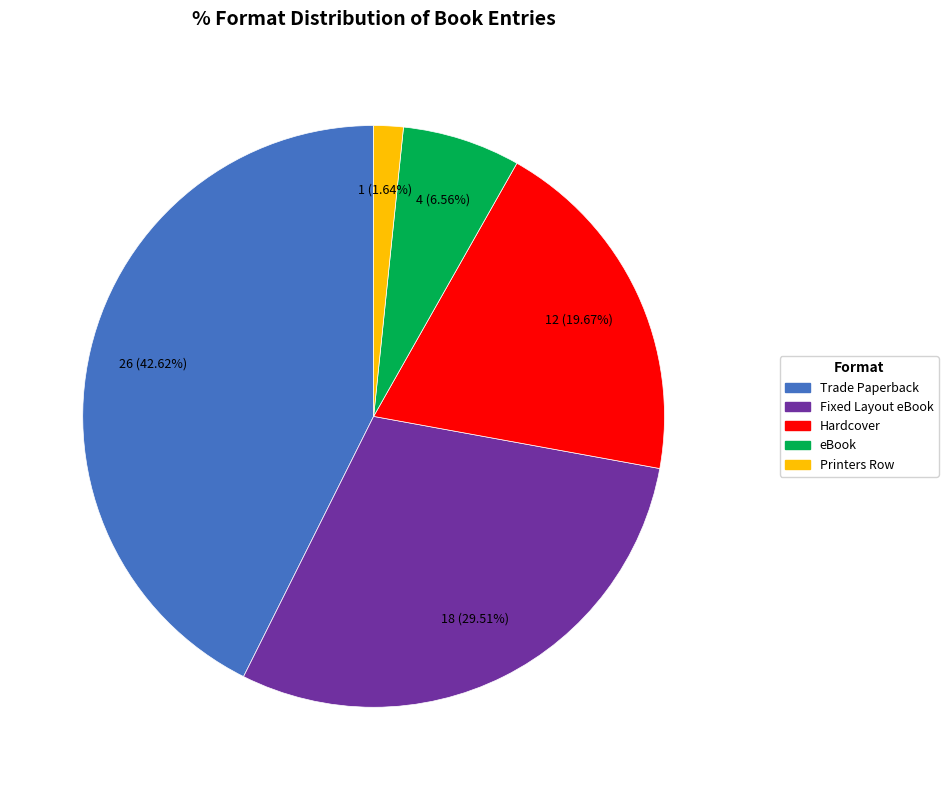

Approximately how many times larger is the value at Trade Paperback compared to Fixed Layout eBook?

1.4